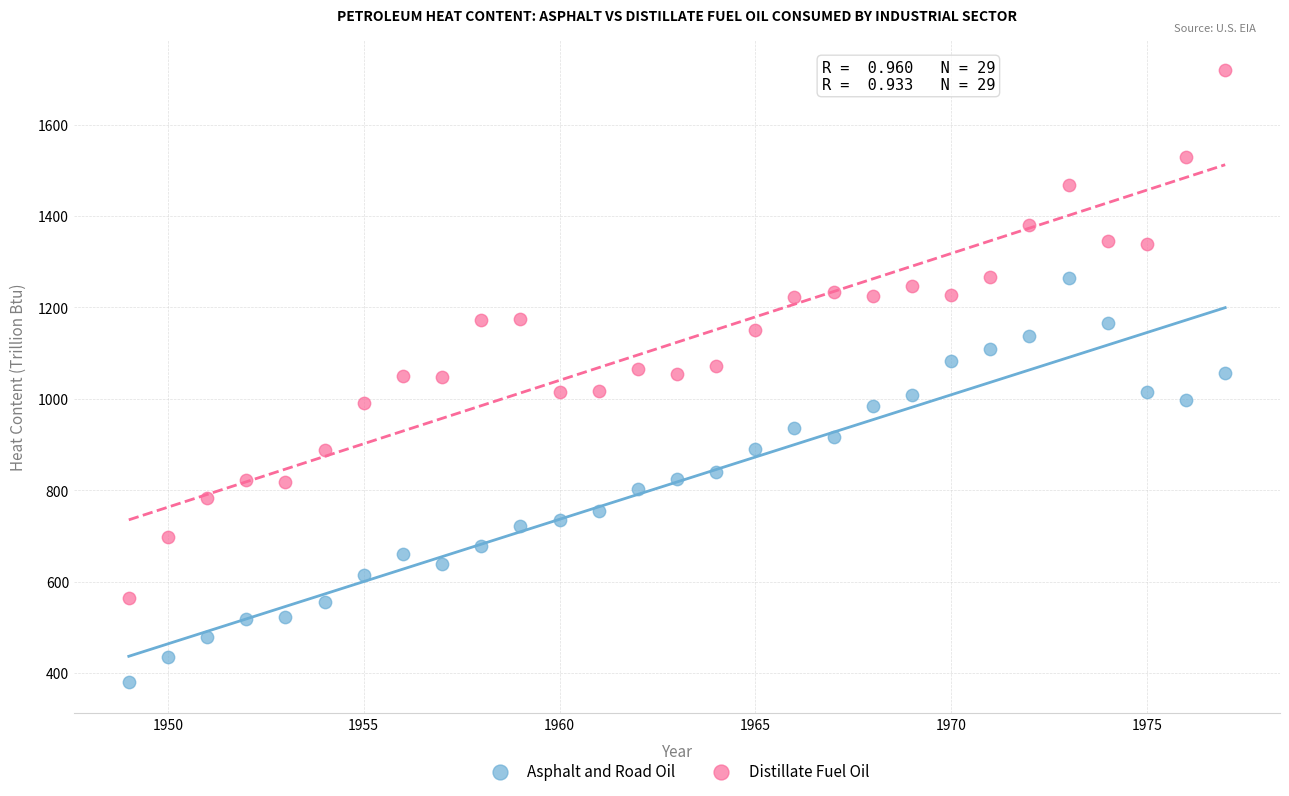

Which series reaches the minimum Y coordinate?

Asphalt and Road Oil